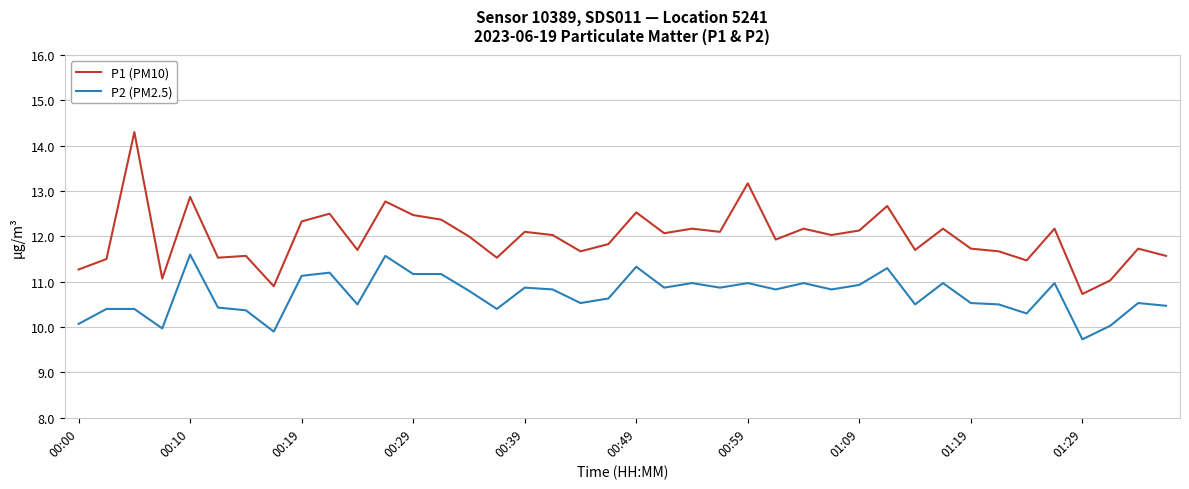

Rank the series by their maximum value, from highest to lowest.

P1 (PM10), P2 (PM2.5)